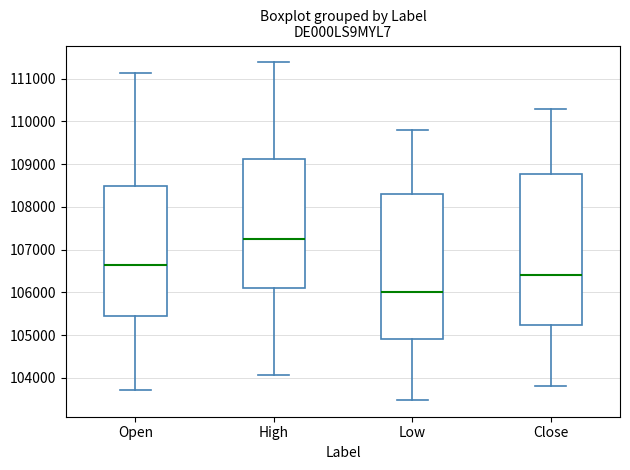

Reading left to right, transcribe this box plot: for each box, give where its median line is, the range the box spans, and where its two whiskers end, as read against the y-axis. The values are not printed on the chart, so give them approximately, as read against the axis.

Open: median 106600, box 105400 to 108500, whiskers 103700 to 111100
High: median 107300, box 106100 to 109100, whiskers 104100 to 111400
Low: median 106000, box 104900 to 108300, whiskers 103500 to 109800
Close: median 106400, box 105200 to 108800, whiskers 103800 to 110300